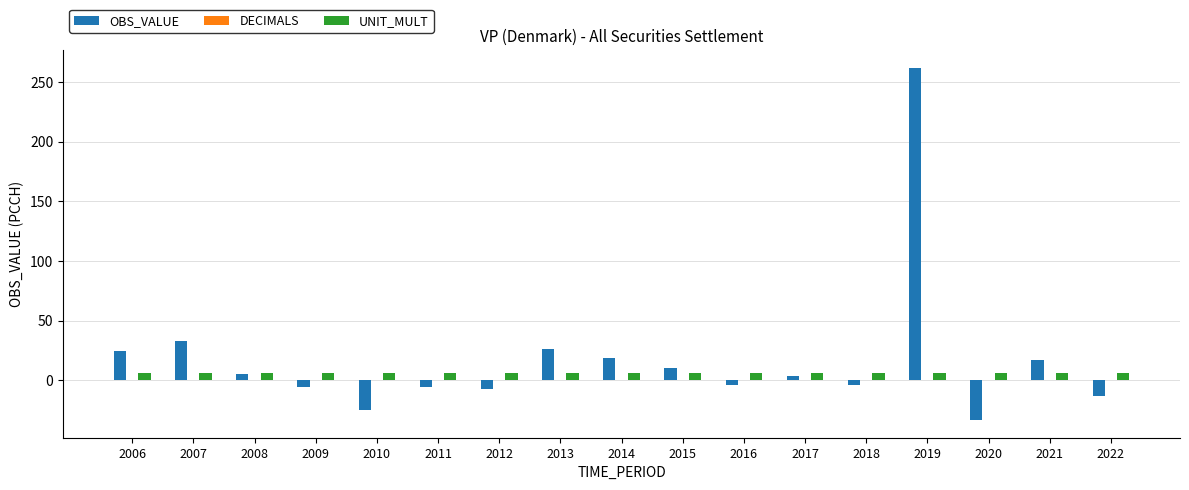

How many data points in OBS_VALUE are less than 3?

8